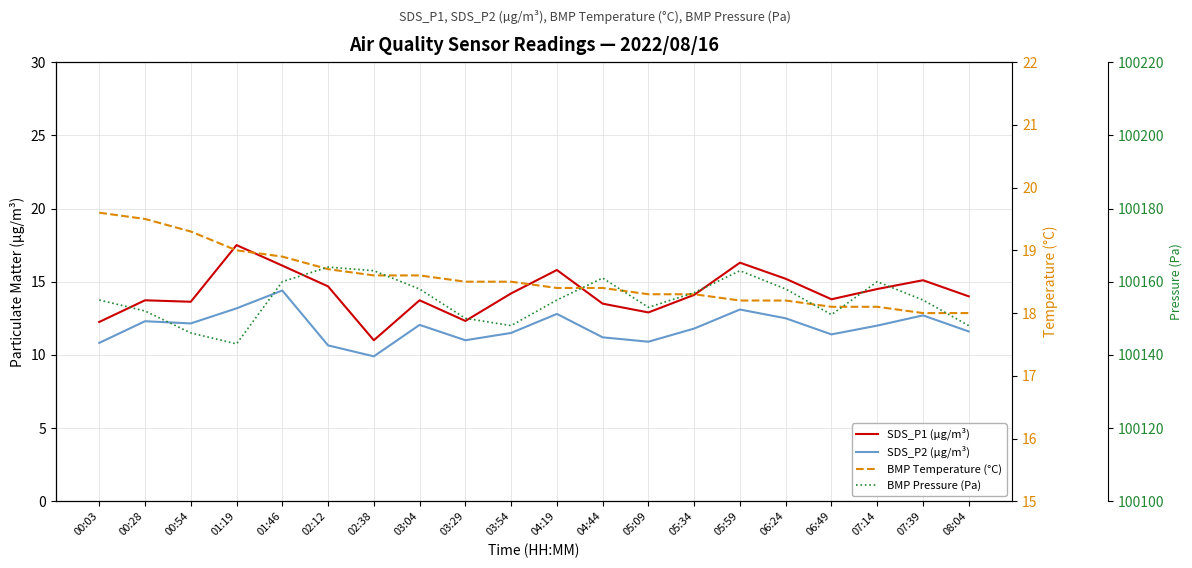

What is the sum of all BMP Pressure (Pa) values?

2003100.0